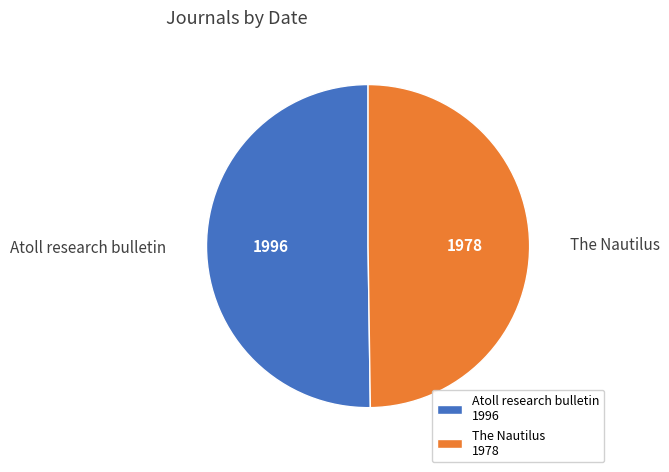

Approximately how many times larger is the value at The Nautilus compared to Atoll research bulletin?

1.0